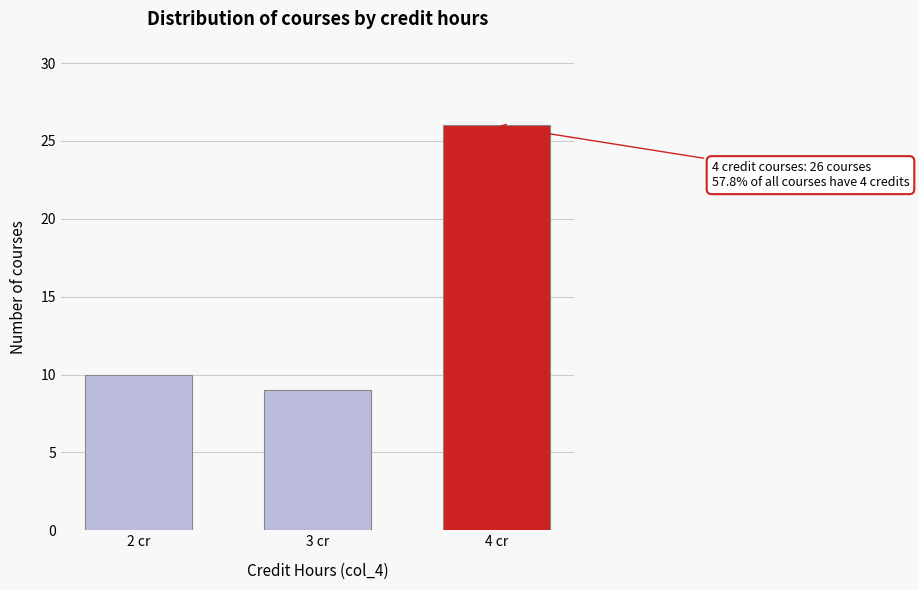

Reading left to right, transcribe all the data shown in this chart.

2 cr=10	3 cr=9	4 cr=26